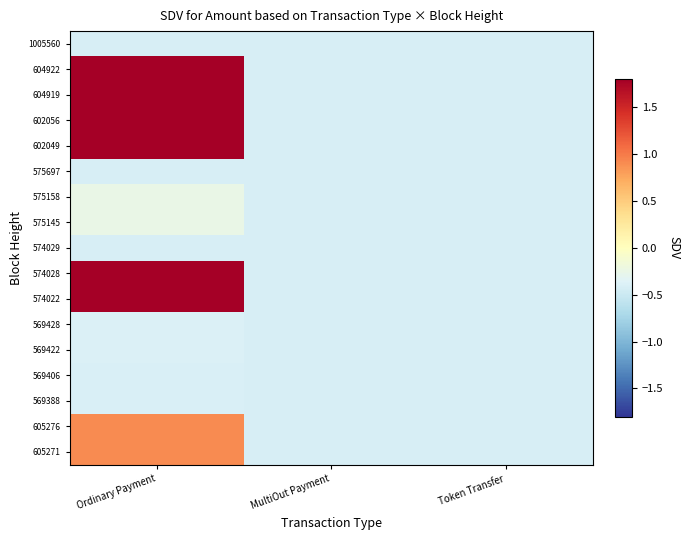

Reading left to right, extract all data points from this chart.

1005560: Ordinary Payment=-0.4	MultiOut Payment=-0.4	Token Transfer=-0.4
604922: Ordinary Payment=3.6	MultiOut Payment=-0.4	Token Transfer=-0.4
604919: Ordinary Payment=3.6	MultiOut Payment=-0.4	Token Transfer=-0.4
602056: Ordinary Payment=2.0	MultiOut Payment=-0.4	Token Transfer=-0.4
602049: Ordinary Payment=2.0	MultiOut Payment=-0.4	Token Transfer=-0.4
575697: Ordinary Payment=-0.4	MultiOut Payment=-0.4	Token Transfer=-0.4
575158: Ordinary Payment=-0.2	MultiOut Payment=-0.4	Token Transfer=-0.4
575145: Ordinary Payment=-0.2	MultiOut Payment=-0.4	Token Transfer=-0.4
574029: Ordinary Payment=-0.4	MultiOut Payment=-0.4	Token Transfer=-0.4
574028: Ordinary Payment=2.2	MultiOut Payment=-0.4	Token Transfer=-0.4
574022: Ordinary Payment=2.2	MultiOut Payment=-0.4	Token Transfer=-0.4
569428: Ordinary Payment=-0.4	MultiOut Payment=-0.4	Token Transfer=-0.4
569422: Ordinary Payment=-0.4	MultiOut Payment=-0.4	Token Transfer=-0.4
569406: Ordinary Payment=-0.4	MultiOut Payment=-0.4	Token Transfer=-0.4
569388: Ordinary Payment=-0.4	MultiOut Payment=-0.4	Token Transfer=-0.4
605276: Ordinary Payment=0.9	MultiOut Payment=-0.4	Token Transfer=-0.4
605271: Ordinary Payment=0.9	MultiOut Payment=-0.4	Token Transfer=-0.4